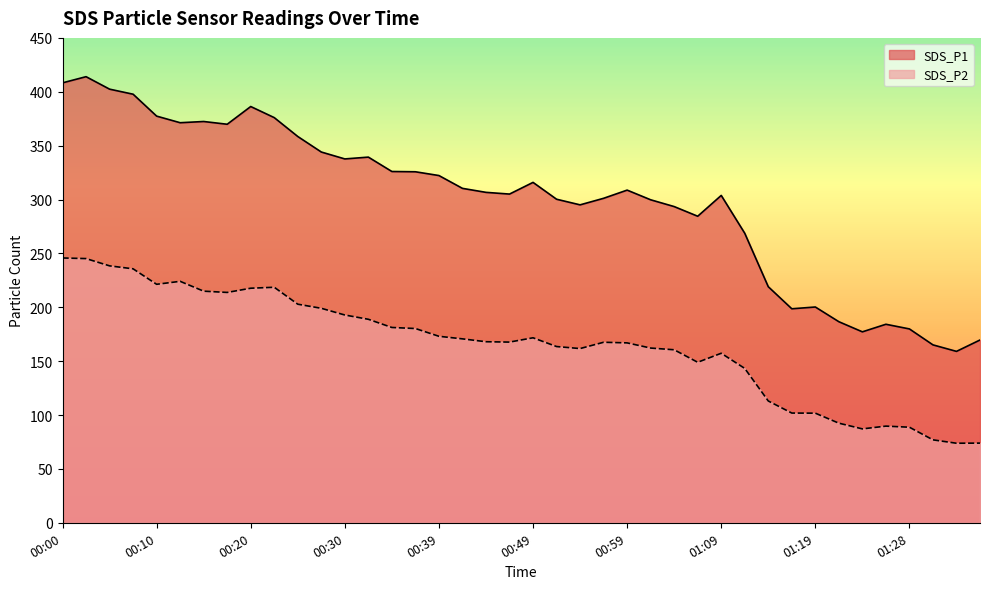

How many interior local peaks does the SDS_P1 series have?

9